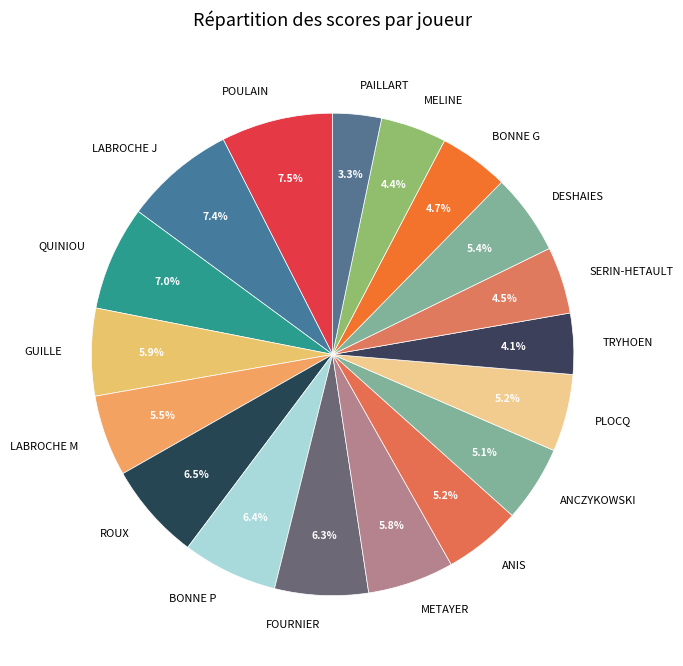

Which slice is the smallest?

PAILLART